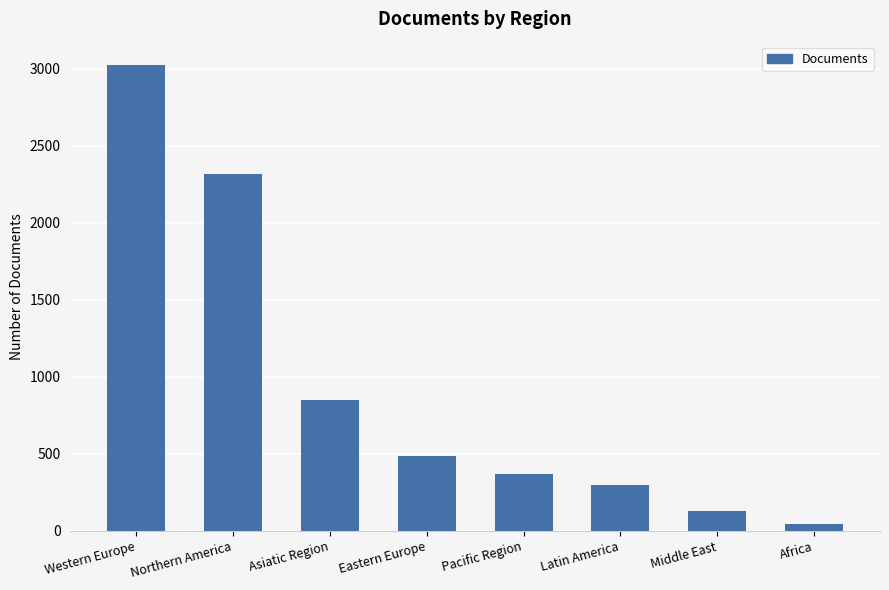

List the labels in order of value, largest first.

Western Europe, Northern America, Asiatic Region, Eastern Europe, Pacific Region, Latin America, Middle East, Africa